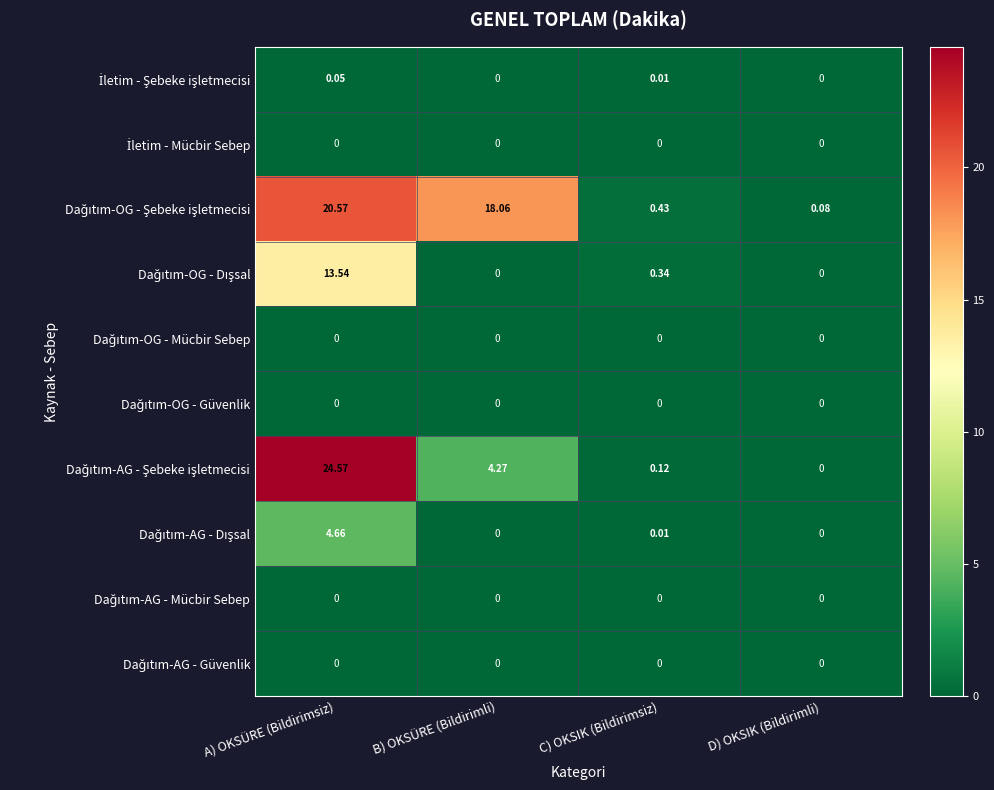

At which category is the sum across all series the highest?

A) OKSÜRE (Bildirimsiz)